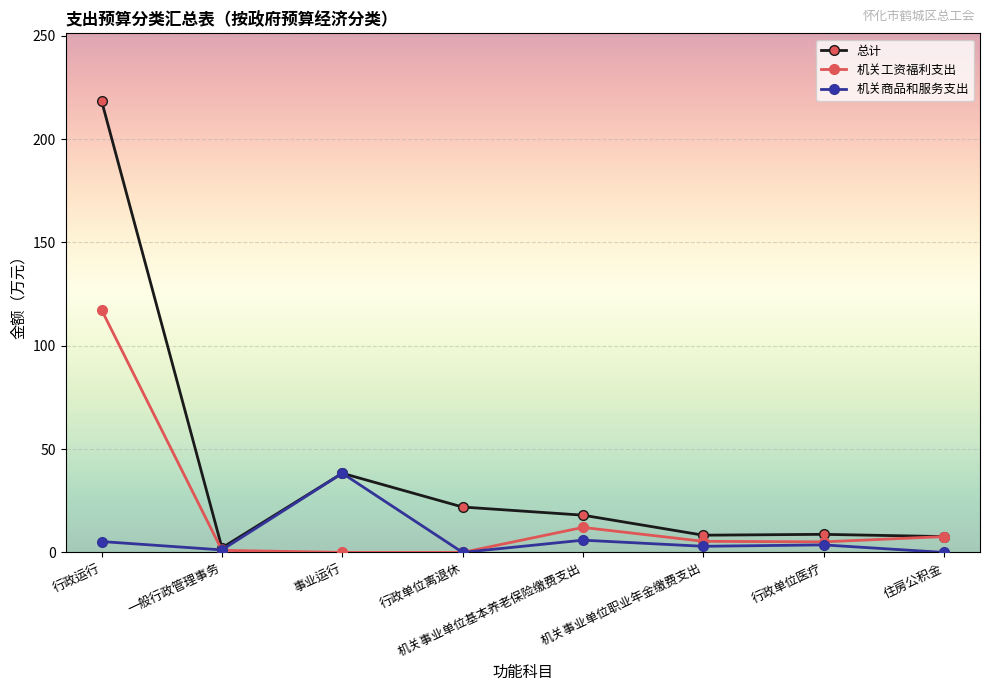

Is the value of 机关商品和服务支出 at 住房公积金 greater than the value of 机关工资福利支出 at 机关事业单位职业年金缴费支出?

No